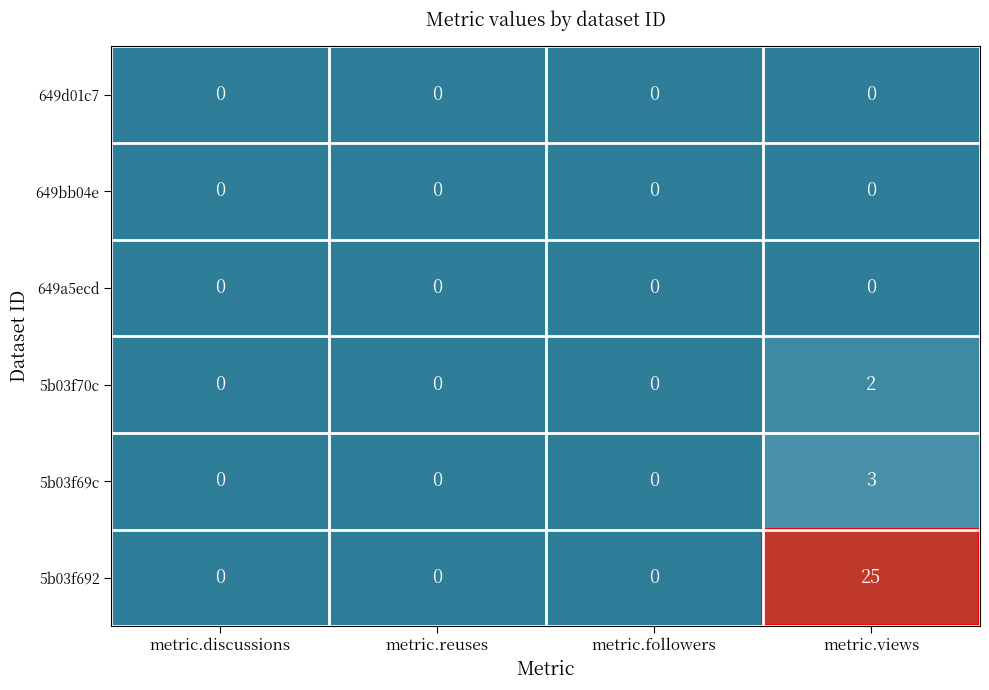

Is it true that 649a5ecd equals 0 at metric.views?

True